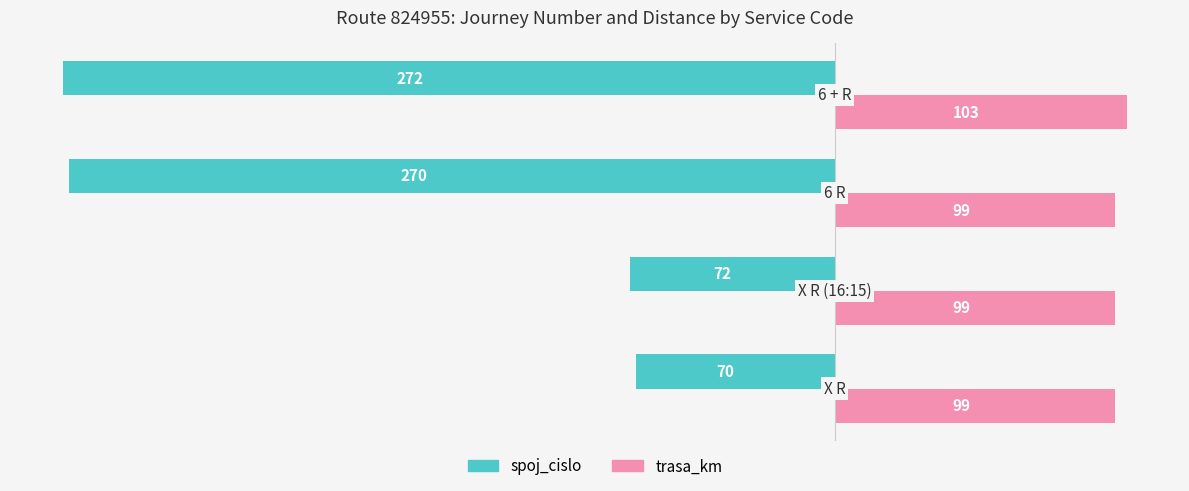

Which series has the largest range (max minus min)?

spoj_cislo